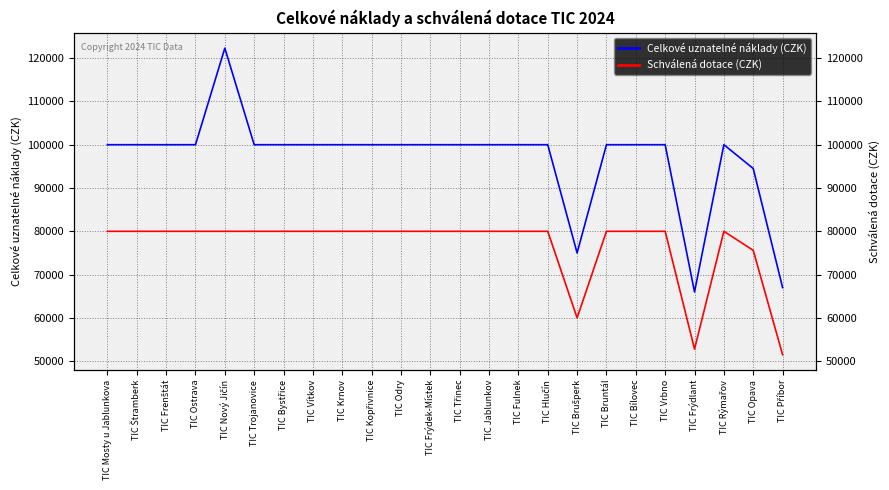

What are all the series names shown in the legend?

Celkové uznatelné náklady (CZK), Schválená dotace (CZK)